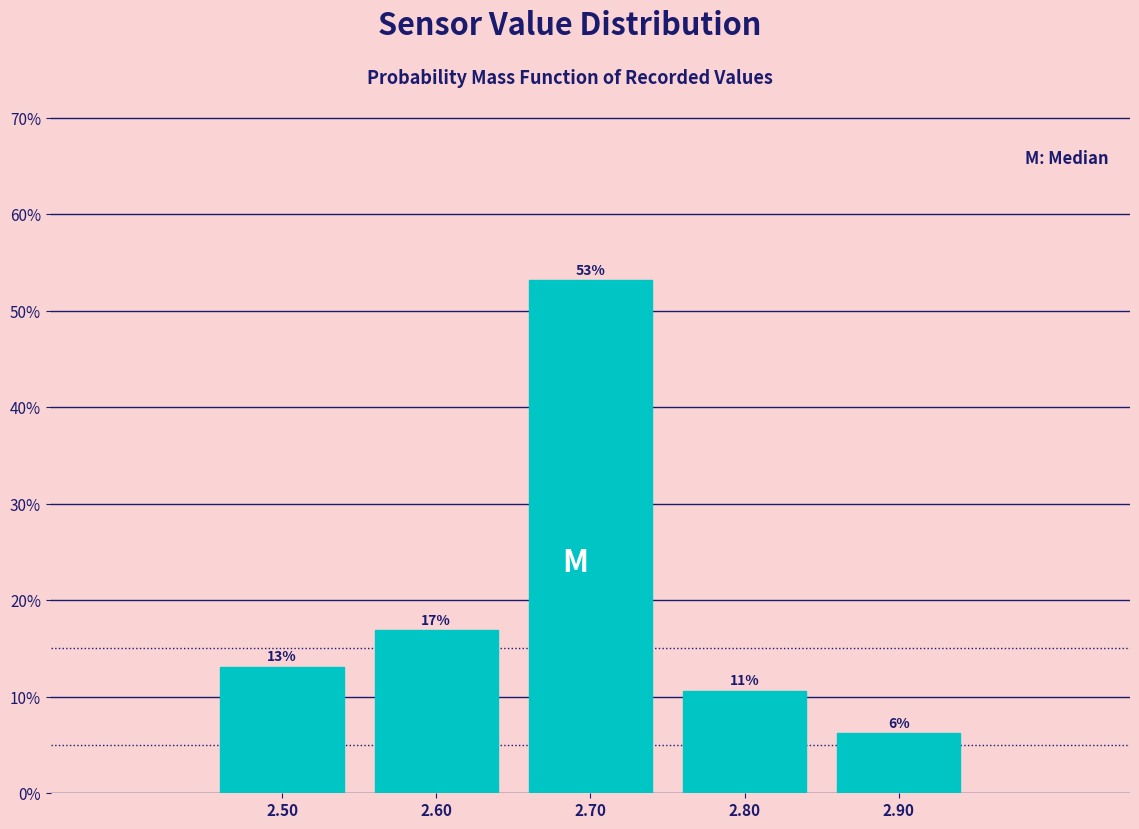

Are the bars horizontal?

No